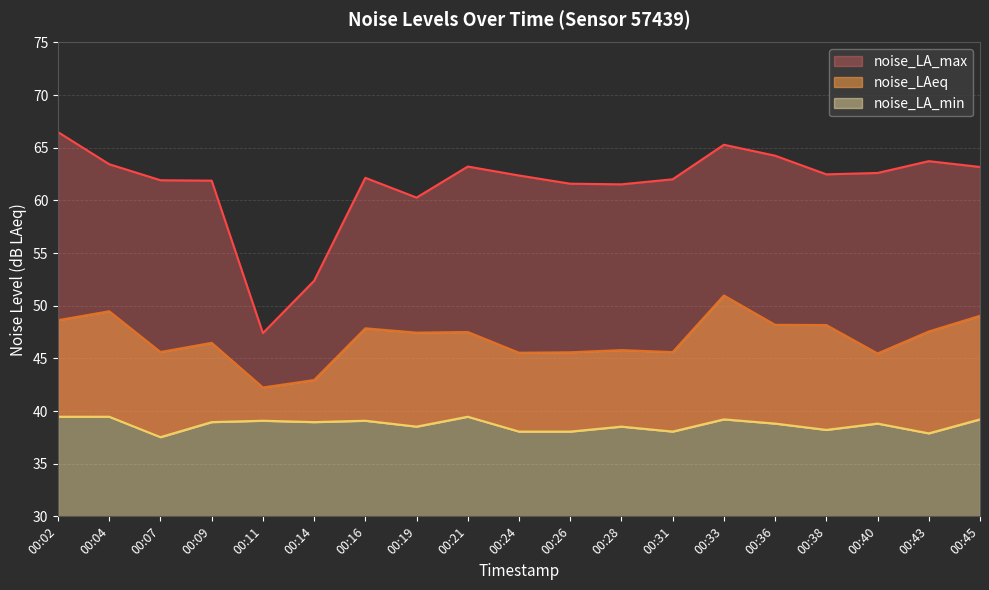

What is the difference between the maximum and minimum values in the noise_LAeq series?

8.7